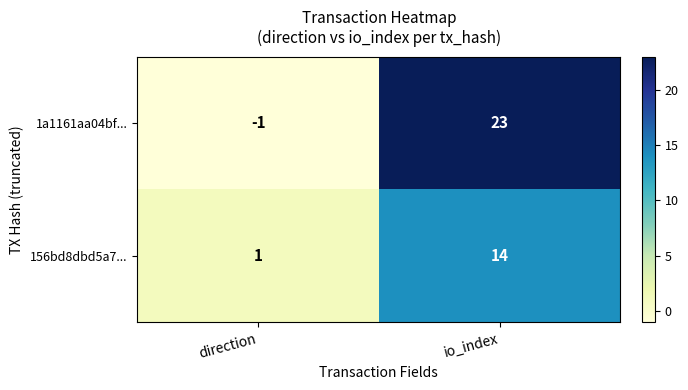

What is the spread (max minus min) of values at direction?

2